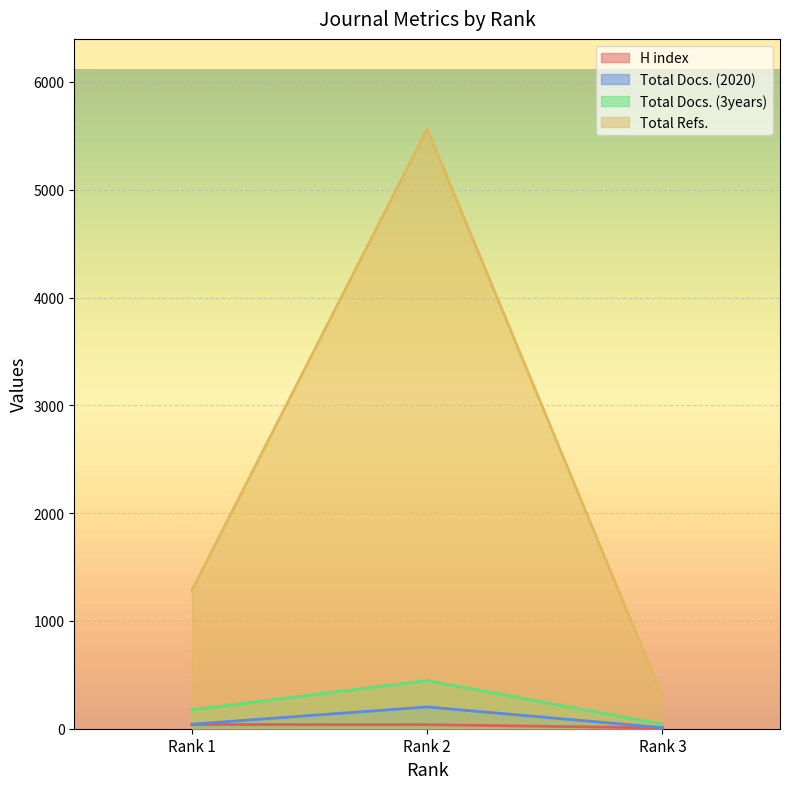

Does the chart display data point markers on the line(s)?

No